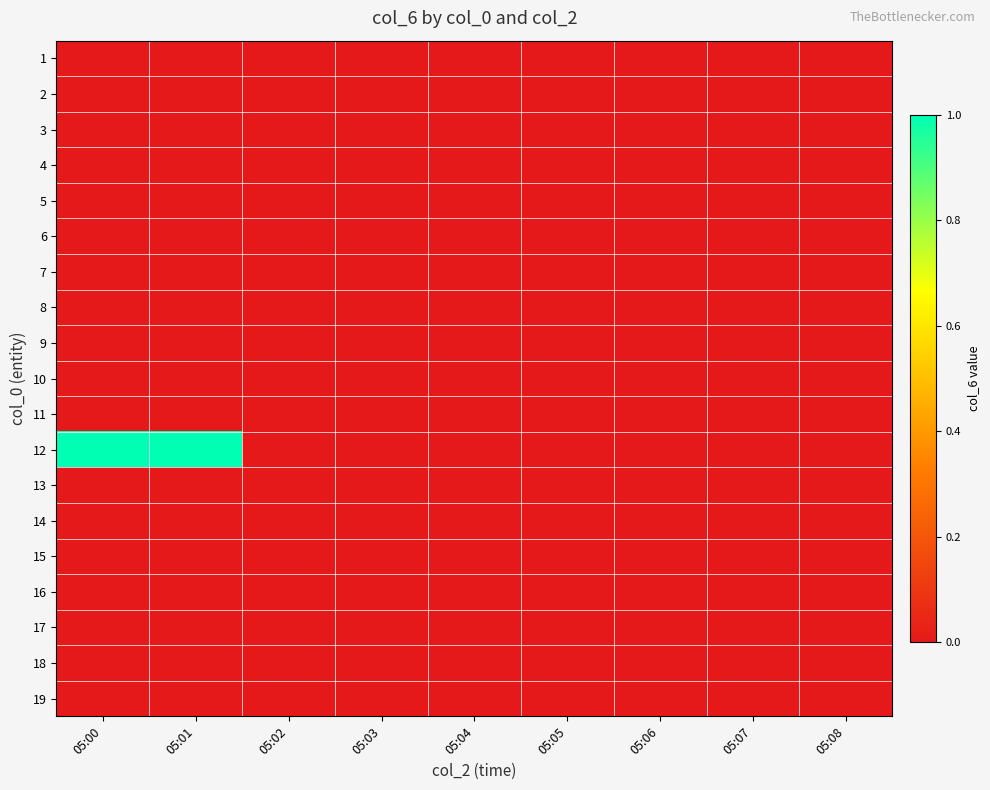

Which category has the lowest value across all series?

05:00